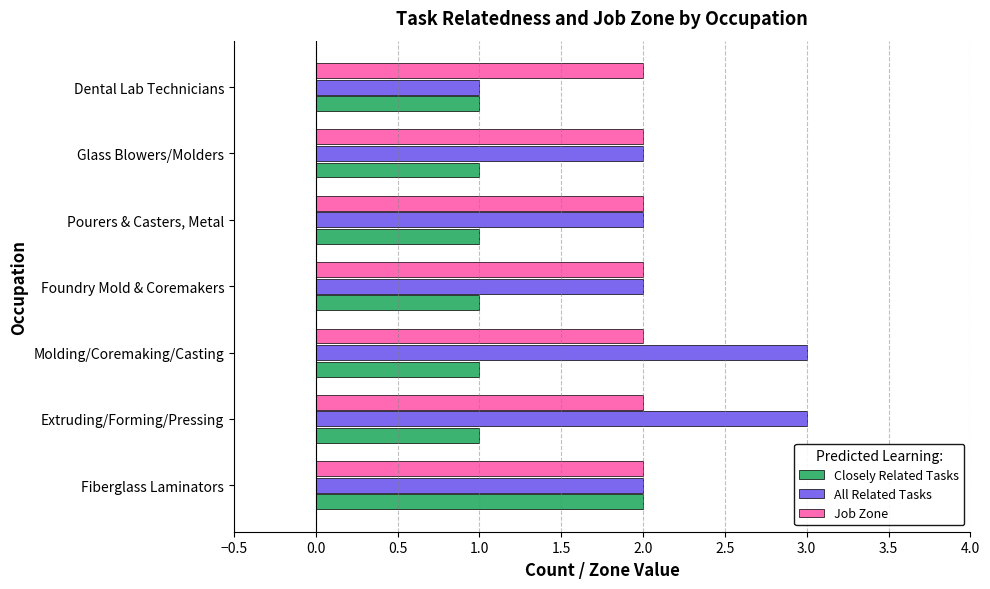

What is the sum of all Closely Related Tasks values?

8